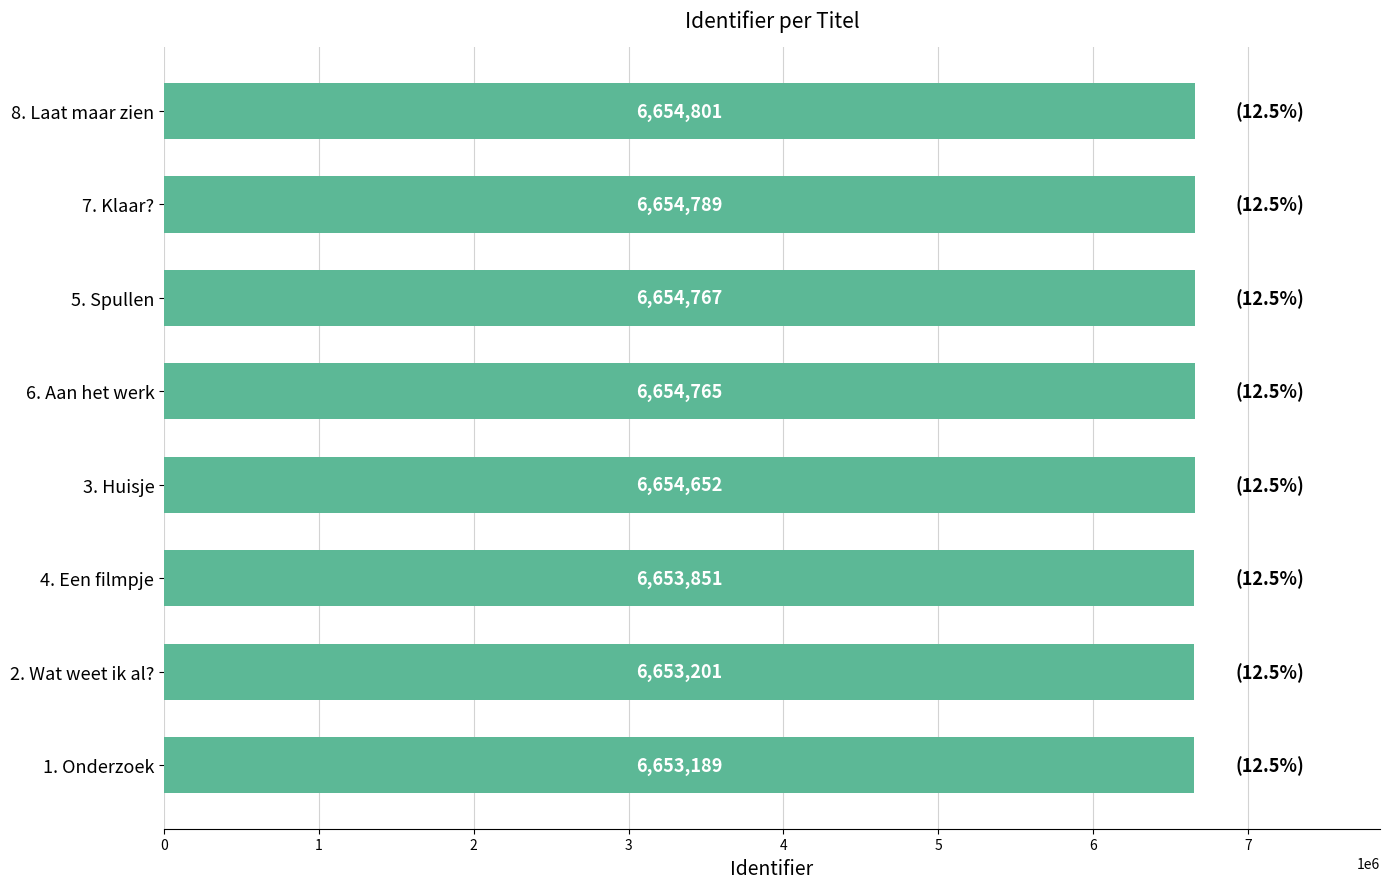

The chart shows a value of 6653851 at 4. Een filmpje. True or false?

True